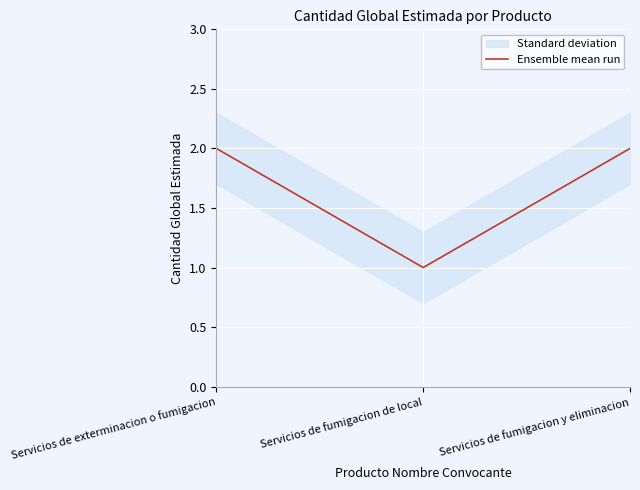

Rank the categories by value from lowest to highest.

Servicios de fumigacion de local, Servicios de exterminacion o fumigacion, Servicios de fumigacion y eliminacion